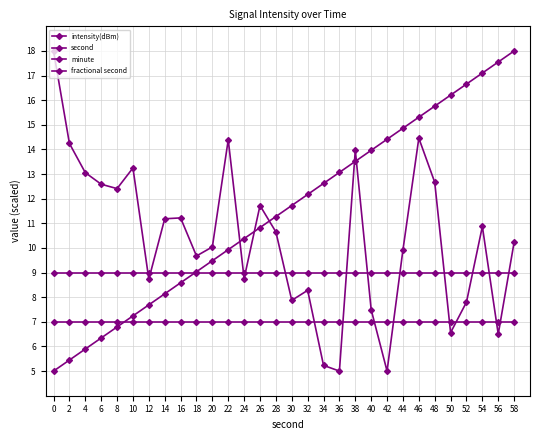

The second series shows 5.2 at 12. True or false?

False